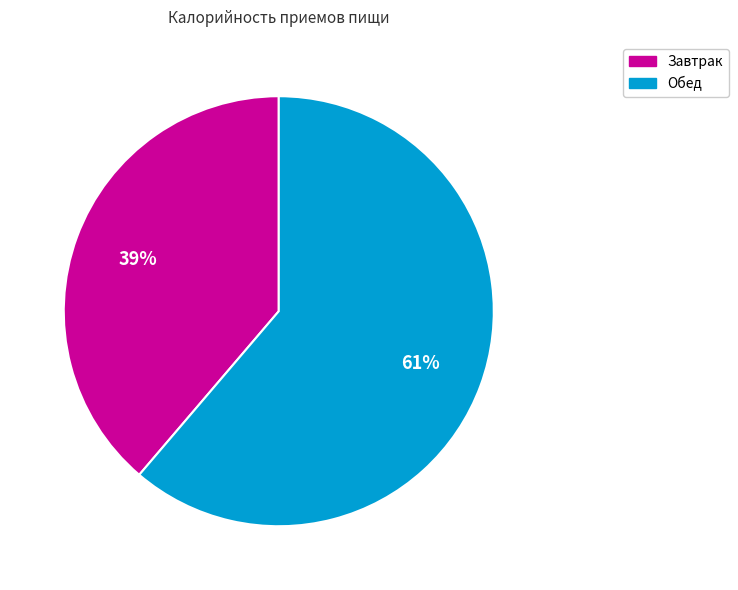

The Завтрак slice represents 45% of the pie. True or false?

False